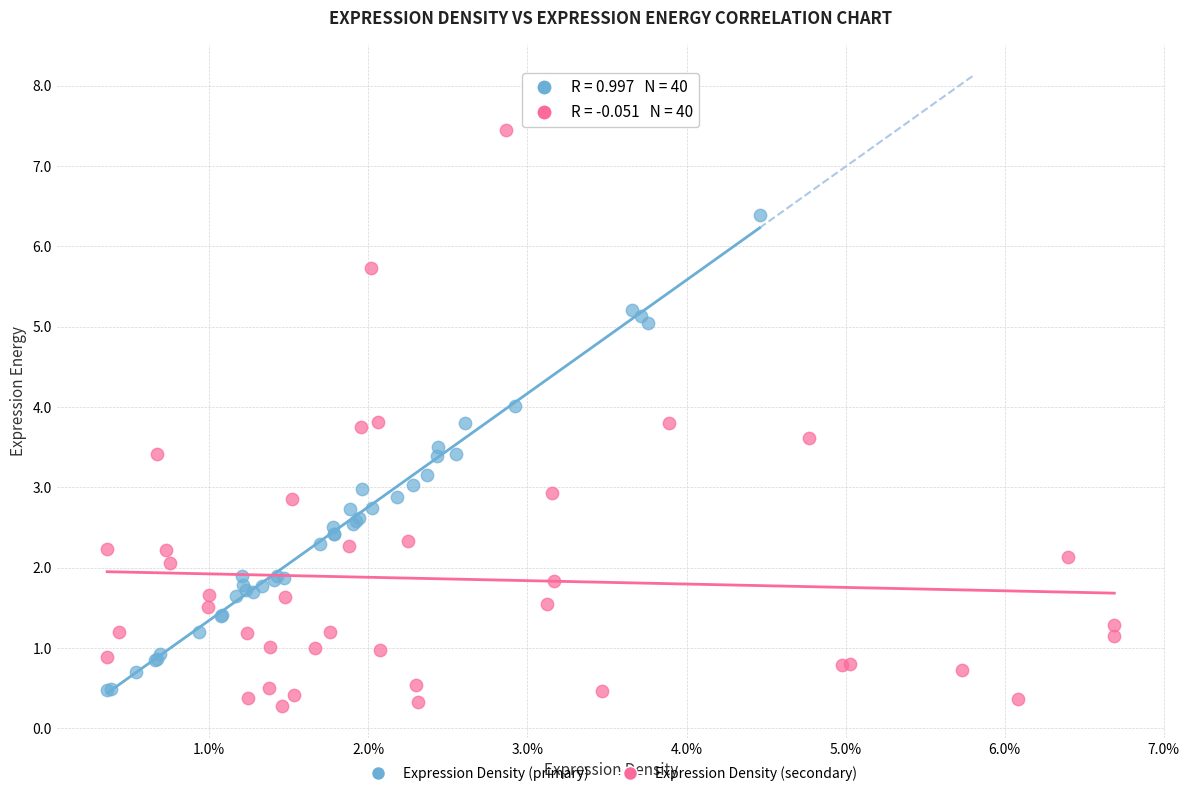

Which series reaches the maximum Y coordinate?

Expression Density (secondary)